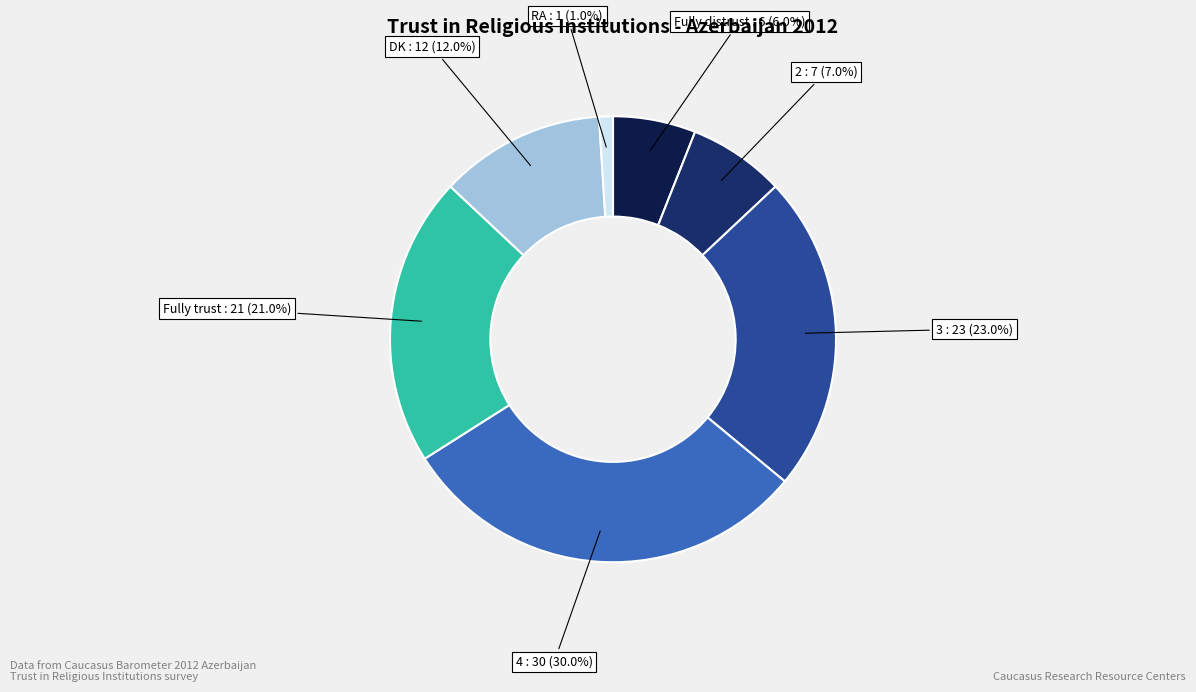

Which category has the biggest portion of the pie?

4